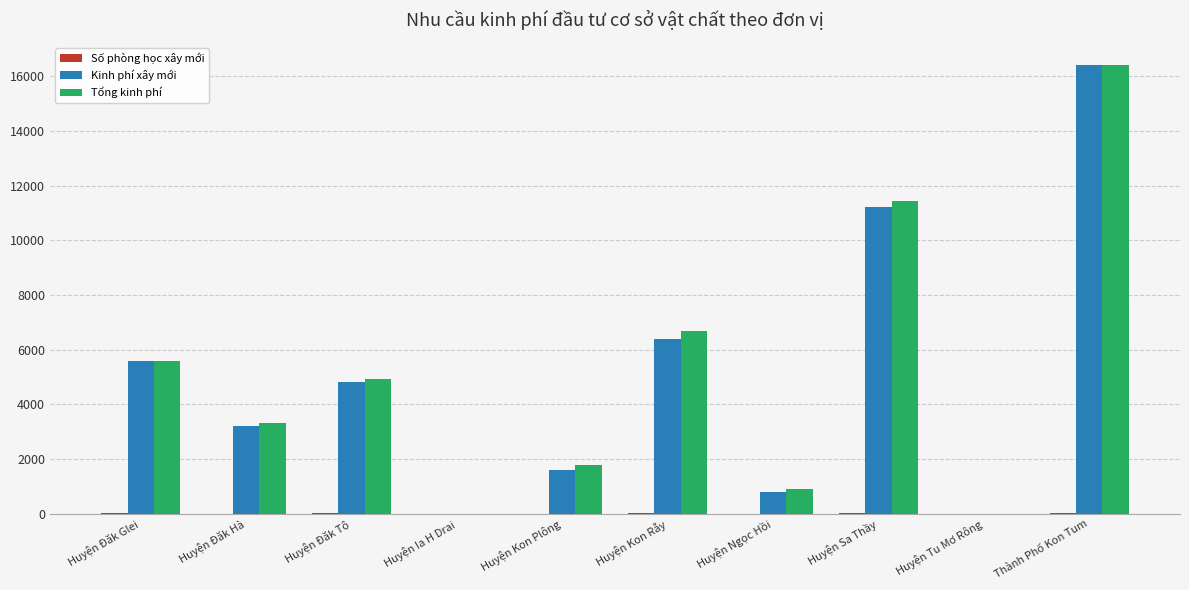

What is the sum of all Kinh phí xây mới values?

50000